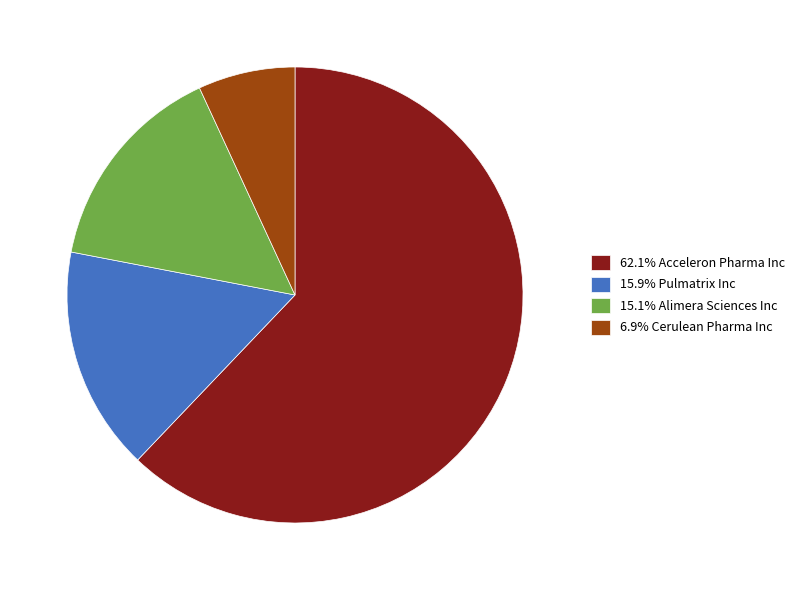

What is the ratio of the value at 15.9% Pulmatrix Inc to the value at 6.9% Cerulean Pharma Inc?

2.3